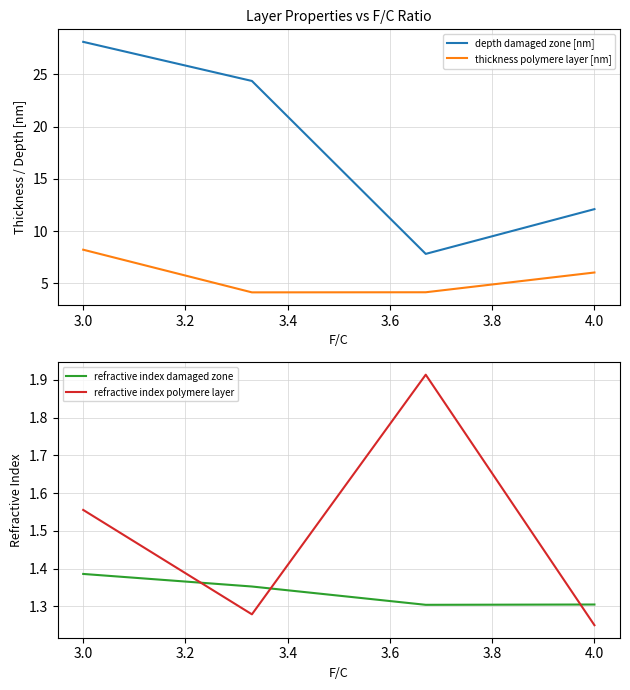

The thickness polymere layer [nm] series shows 14.4 at 3.0. True or false?

False